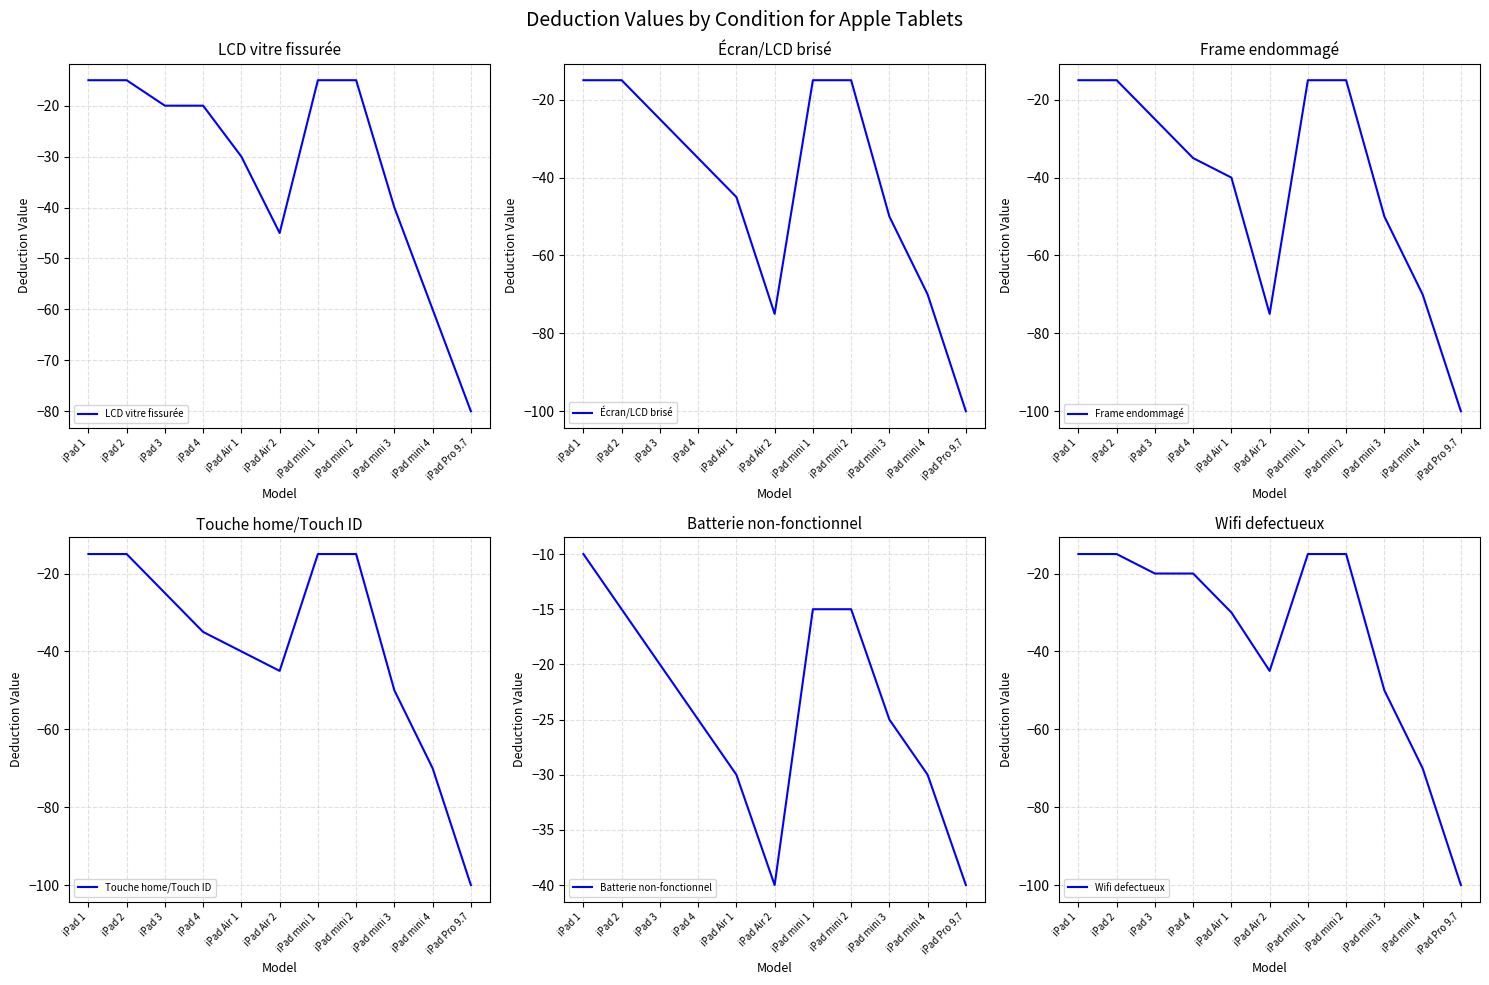

How many values in the Écran/LCD brisé series exceed -35?

5